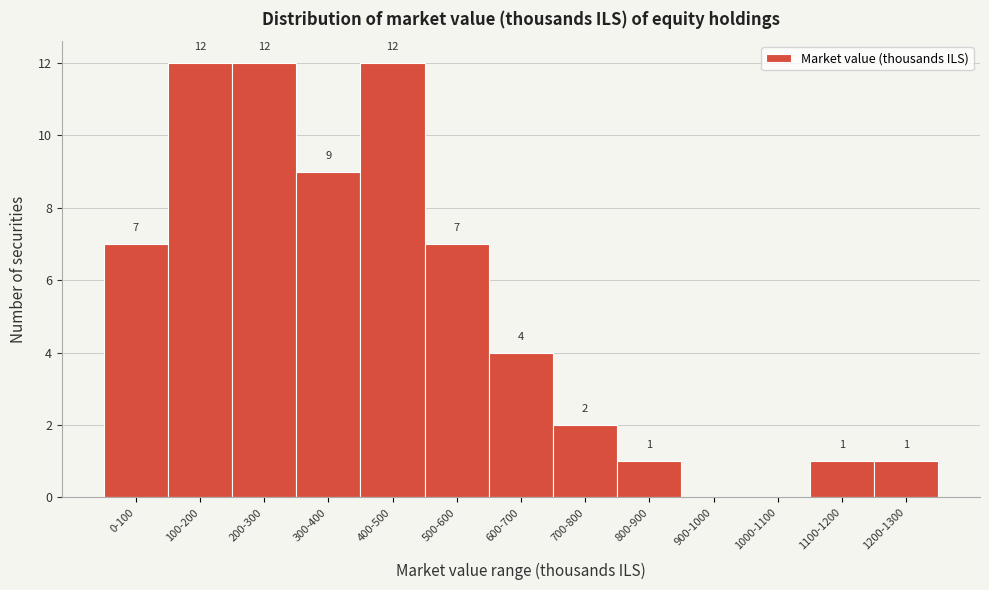

Reading left to right, what are all the values shown in this chart?

0-100=7	100-200=12	200-300=12	300-400=9	400-500=12	500-600=7	600-700=4	700-800=2	800-900=1	900-1000=0	1000-1100=0	1100-1200=1	1200-1300=1